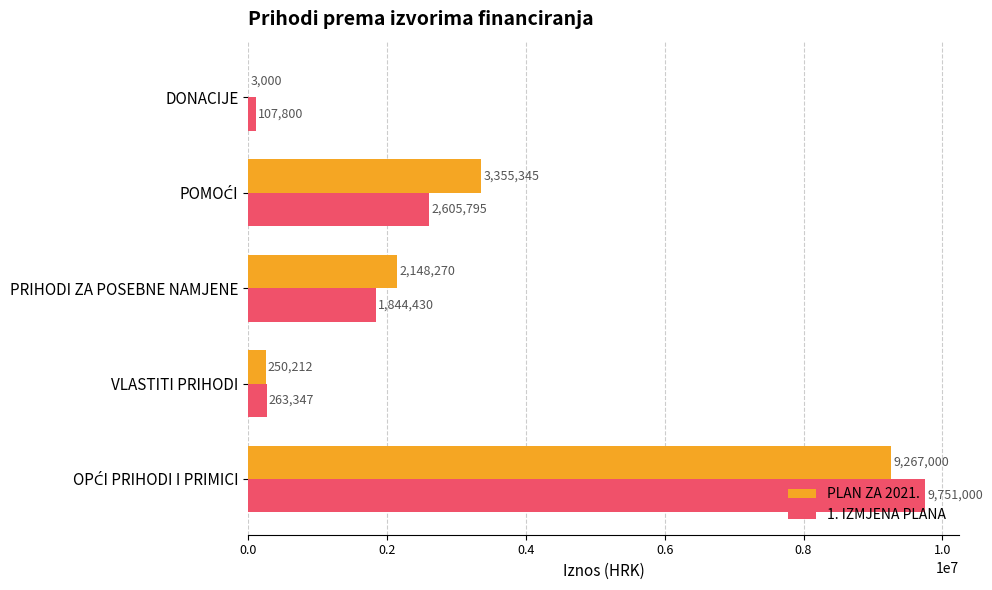

The value of PLAN ZA 2021. at PRIHODI ZA POSEBNE NAMJENE is 465391. True or false?

False